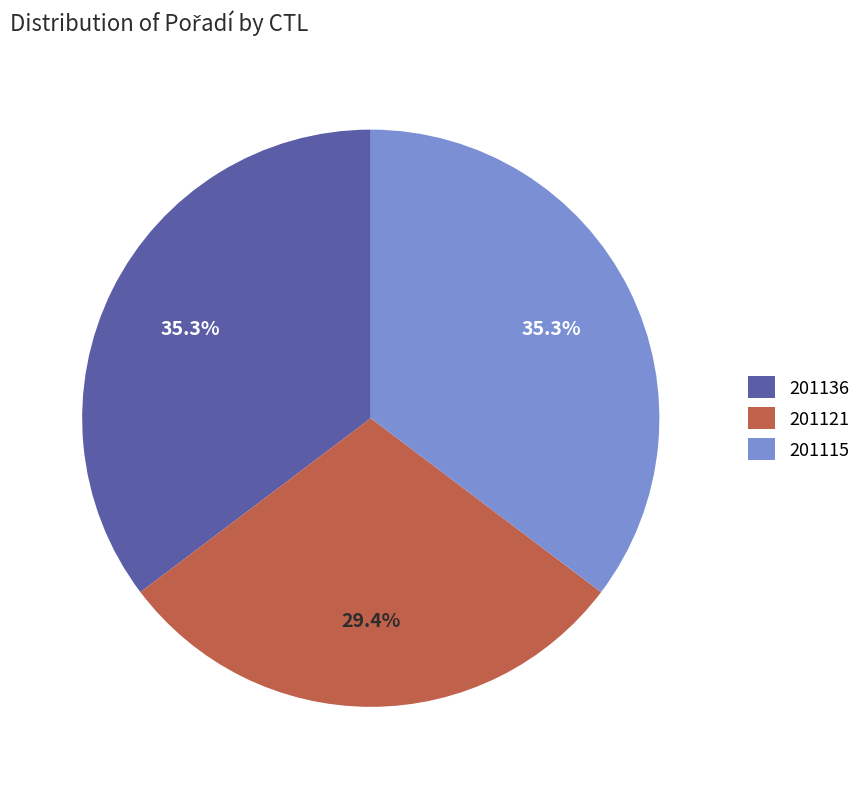

What is the smallest slice in the pie chart?

201121